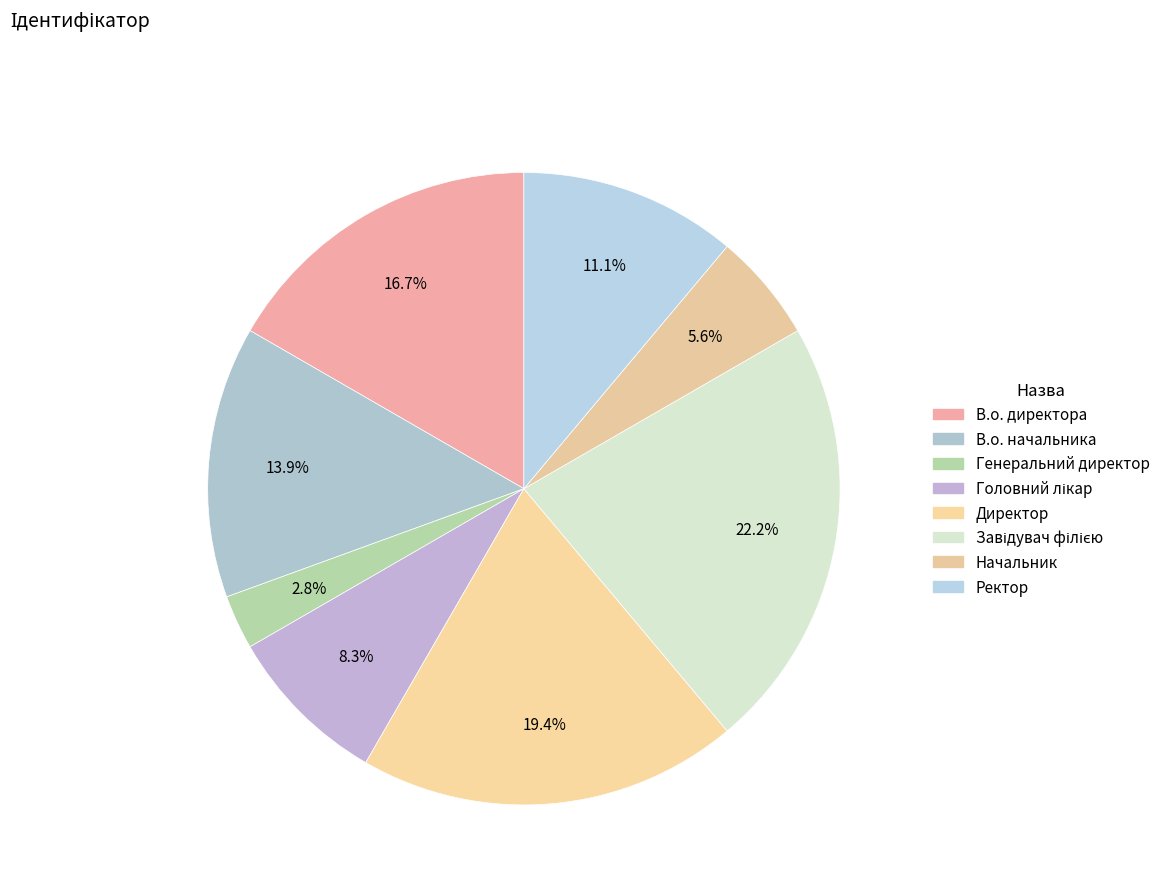

What percentage is the Ректор slice, to the nearest percent?

11%